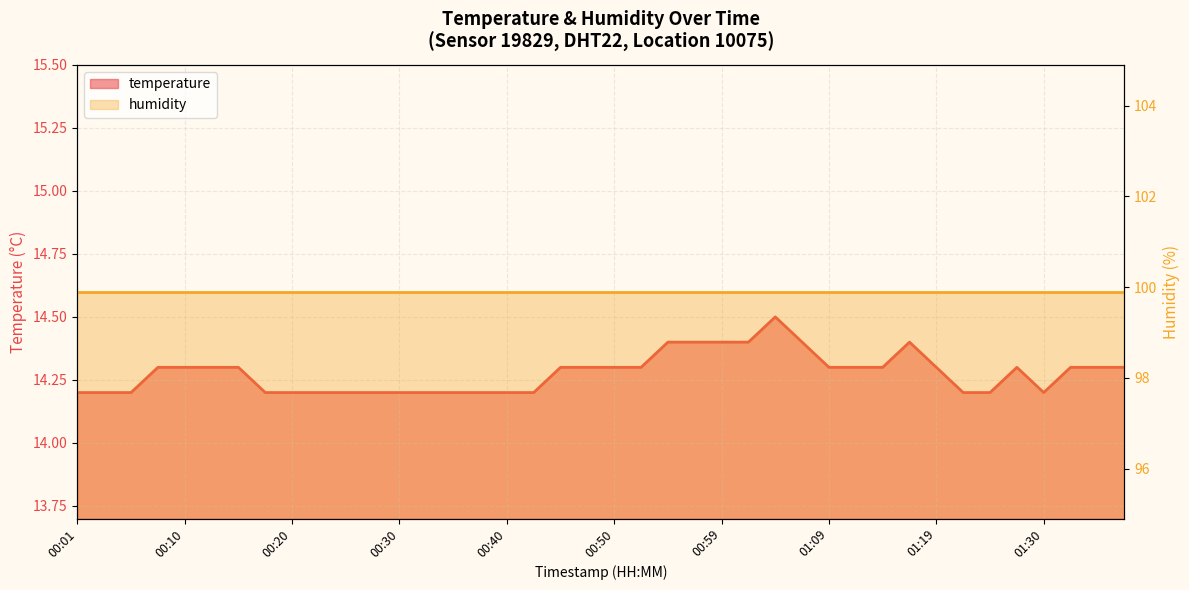

What is the label of the 11th point from the right?

01:12